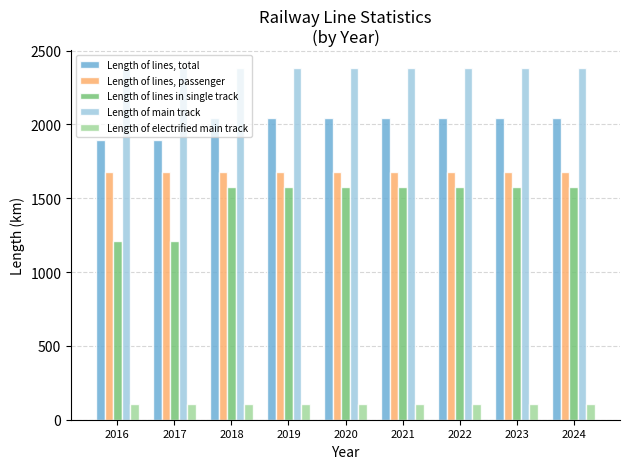

Reading left to right, extract all data points from this chart.

Length of lines, total: 1894.0	1894.0	2045.0	2045.0	2045.0	2045.0	2045.0	2045.0	2045.0
Length of lines, passenger: 1679.0	1679.0	1679.0	1679.0	1679.0	1679.0	1679.0	1679.0	1679.0
Length of lines in single track: 1208.0	1208.0	1579.0	1579.0	1579.0	1579.0	1579.0	1579.0	1579.0
Length of main track: 2384.0	2384.0	2384.0	2384.0	2384.0	2384.0	2384.0	2384.0	2384.0
Length of electrified main track: 107.5	107.5	107.5	107.5	107.5	107.5	107.5	107.5	107.5